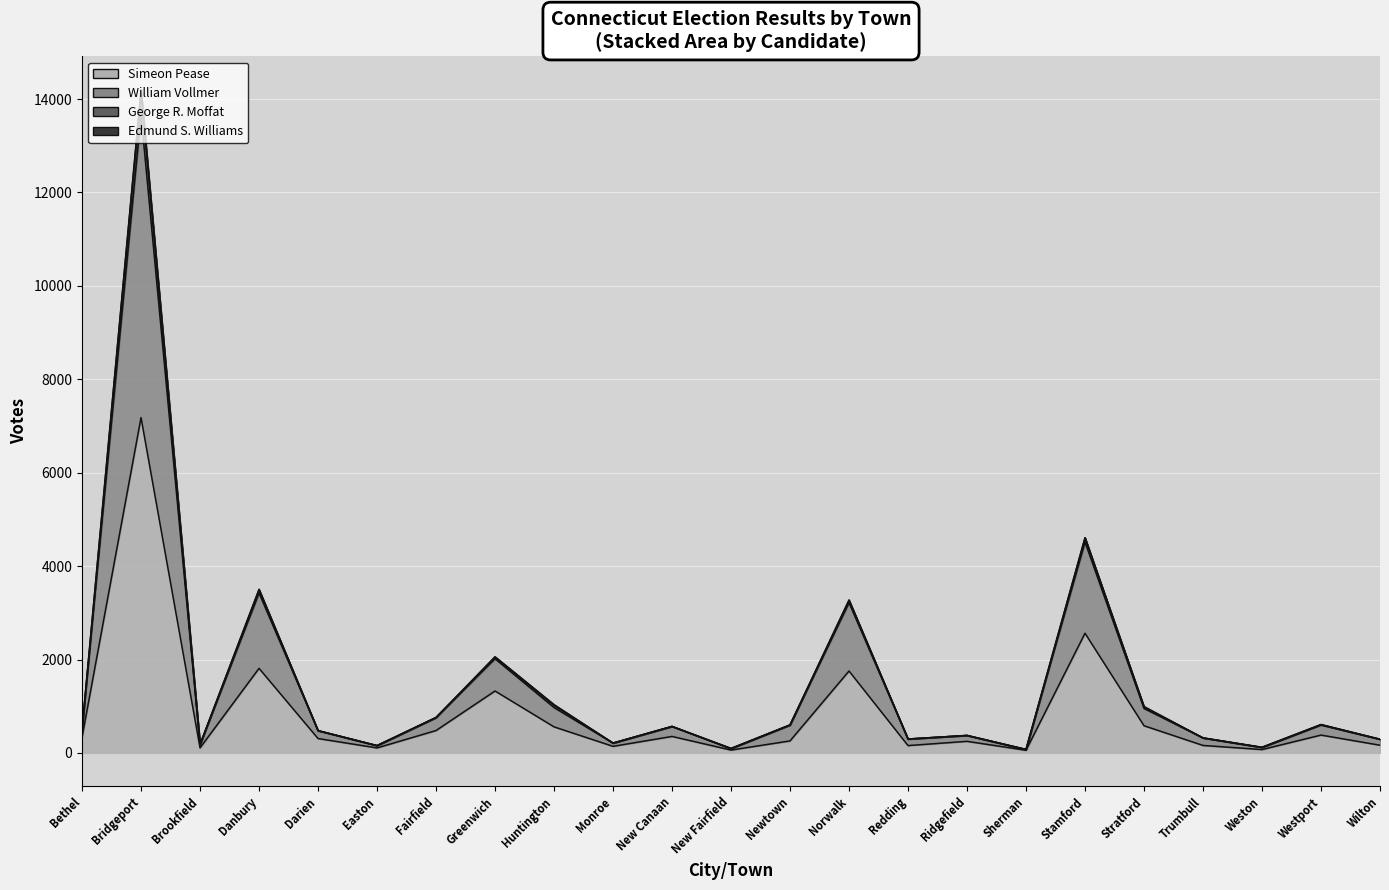

At which label does Simeon Pease reach its peak?

Bridgeport